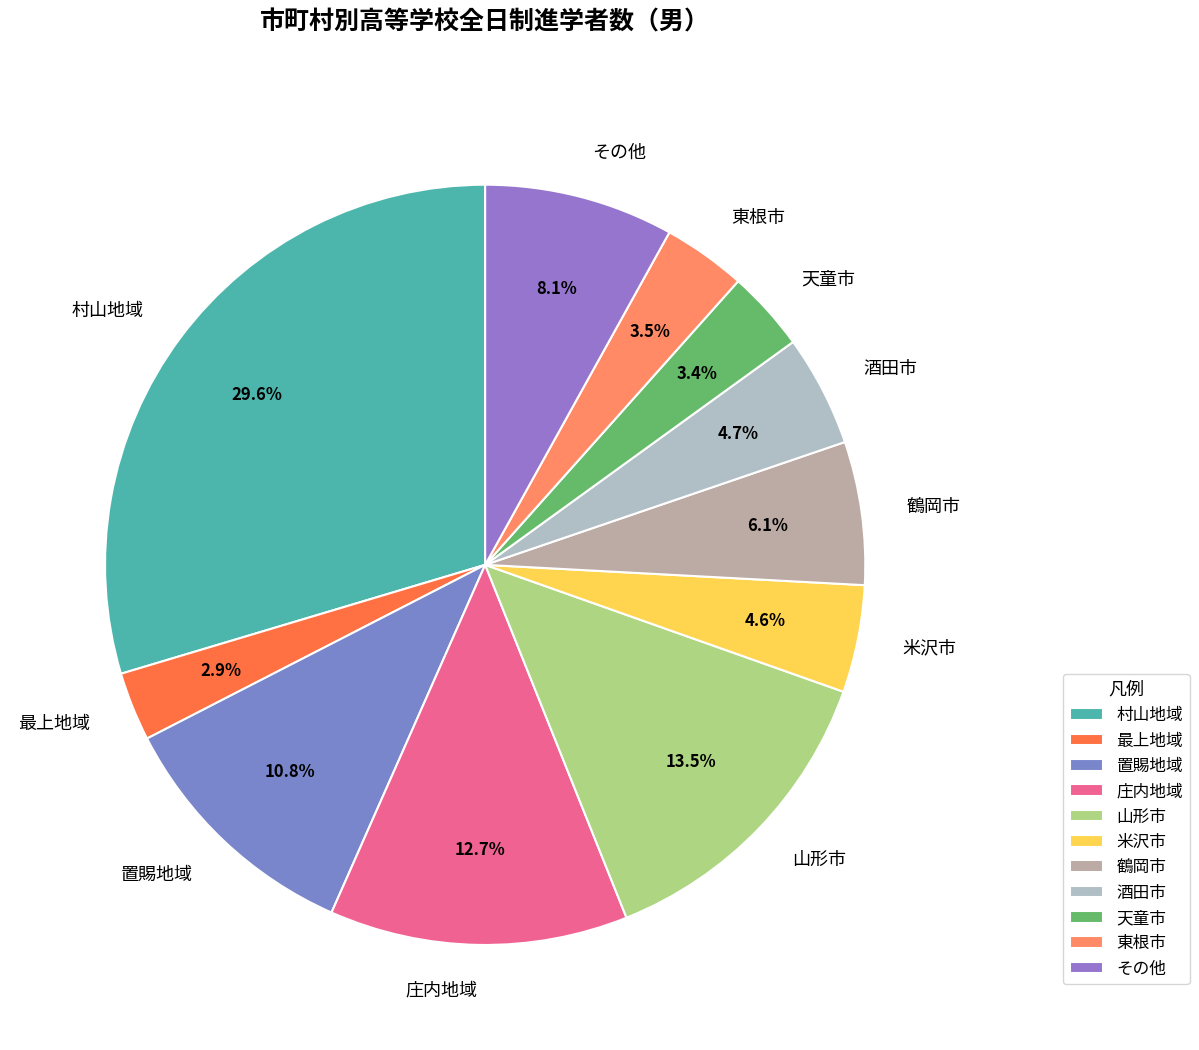

How many segments does this pie chart have?

11